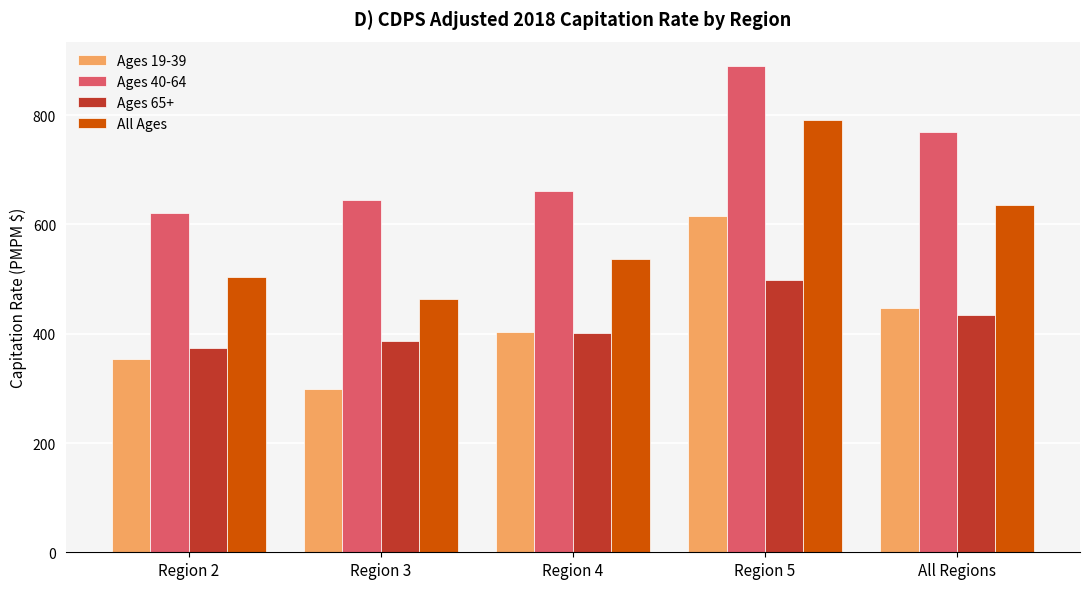

At which label does Ages 65+ reach its minimum?

Region 2